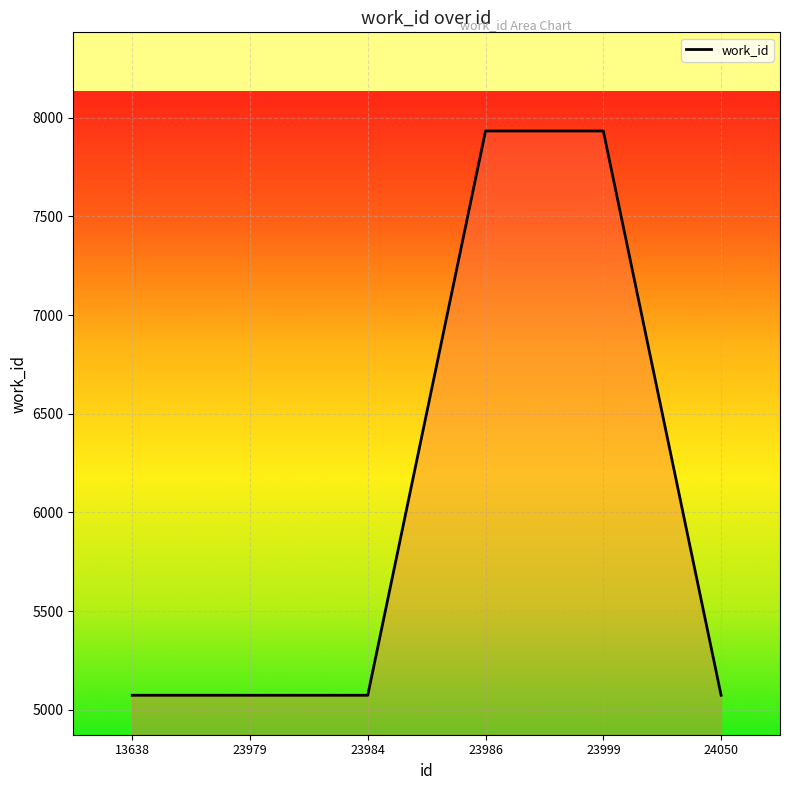

Reading left to right, transcribe all the data shown in this chart.

13638=5073	23979=5073	23984=5073	23986=7933	23999=7933	24050=5073